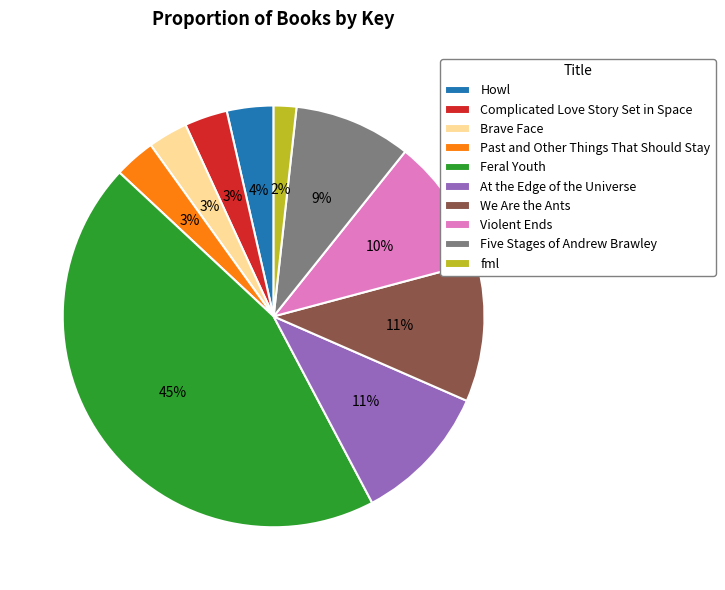

Do fml and Feral Youth together represent more than half of the pie?

No